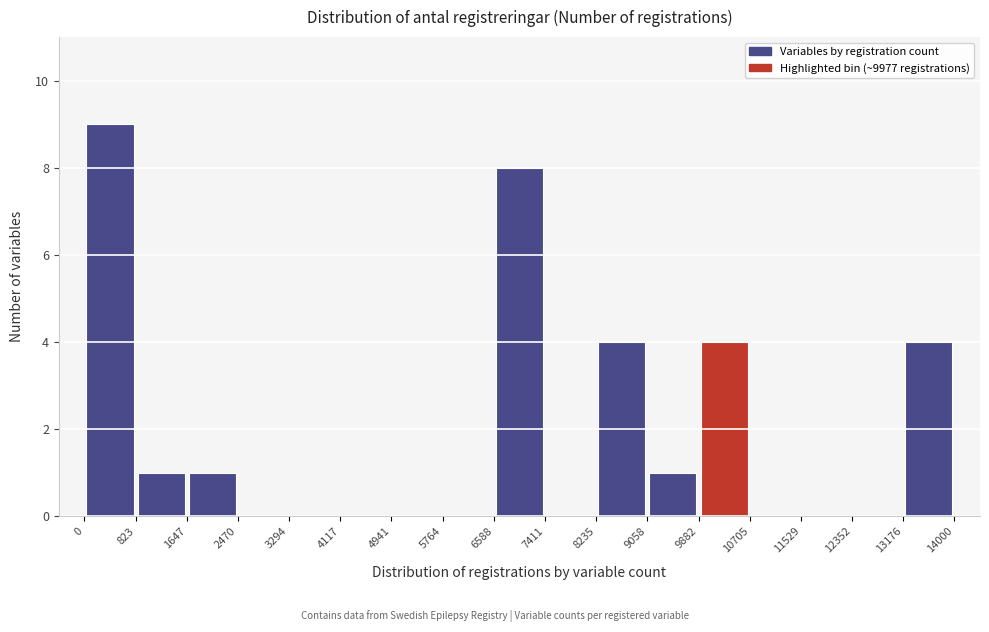

Reading left to right, transcribe this chart: for each bar, give the range it covers on the x-axis and its height. The values are not printed on the chart, so give them approximately, as read against the axis.

0 to 823: 9
823 to 1647: 1
1647 to 2470: 1
2470 to 3294: 0
3294 to 4117: 0
4117 to 4941: 0
4941 to 5764: 0
5764 to 6588: 0
6588 to 7411: 8
7411 to 8235: 0
8235 to 9058: 4
9058 to 9882: 1
9882 to 10705: 4
10705 to 11529: 0
11529 to 12352: 0
12352 to 13176: 0
13176 to 14000: 4